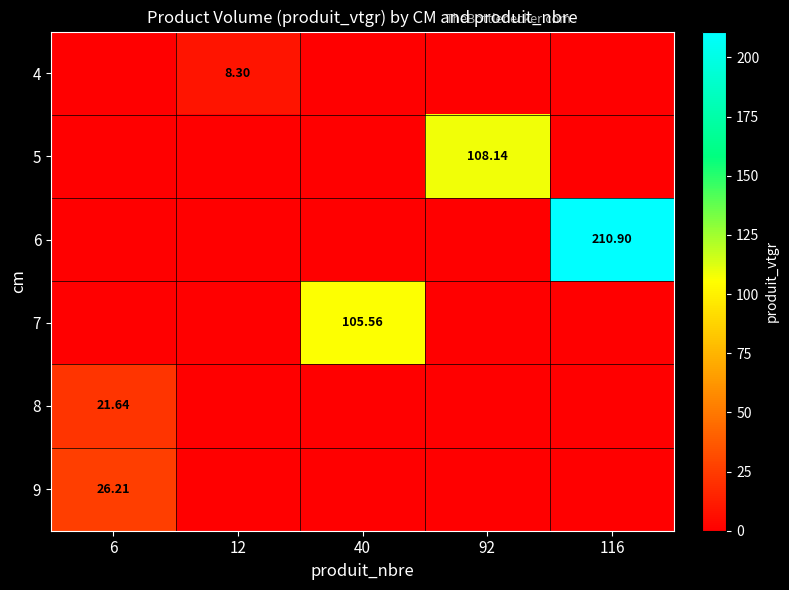

What is the greatest value displayed?

210.9